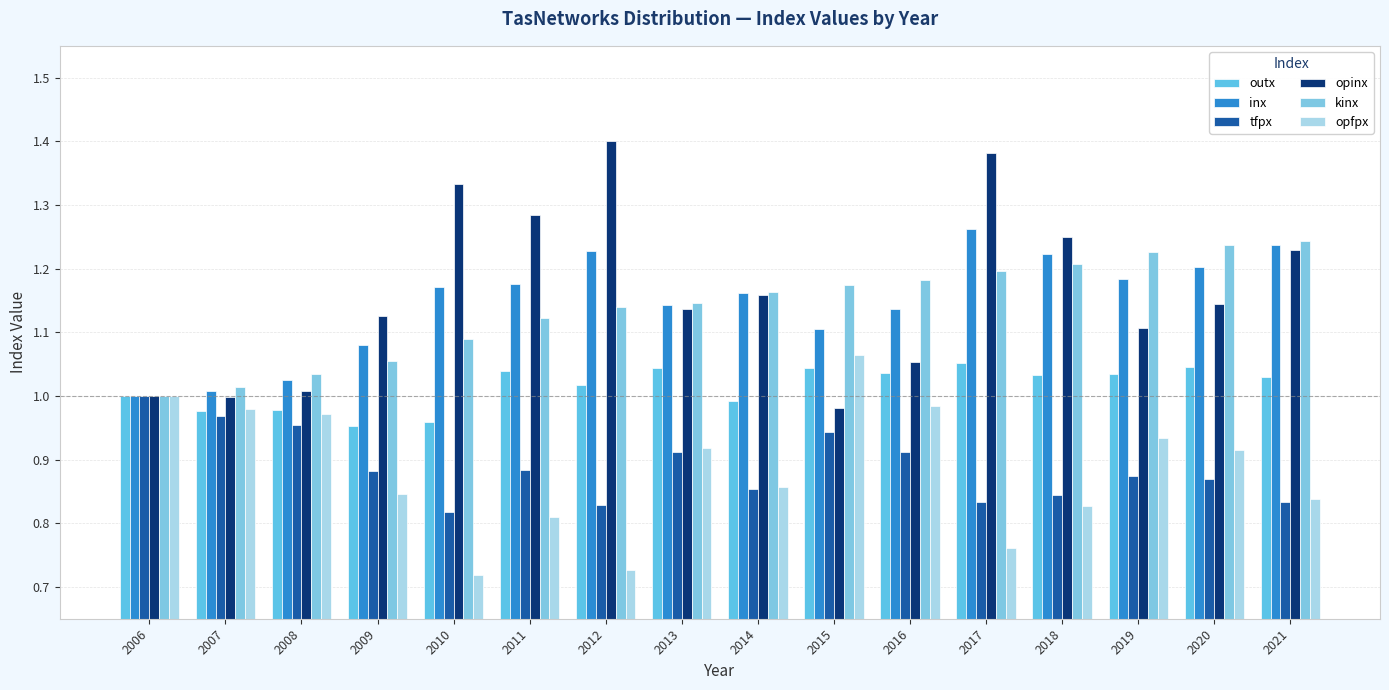

Is the value of opfpx at 2014 greater than the value of outx at 2010?

No